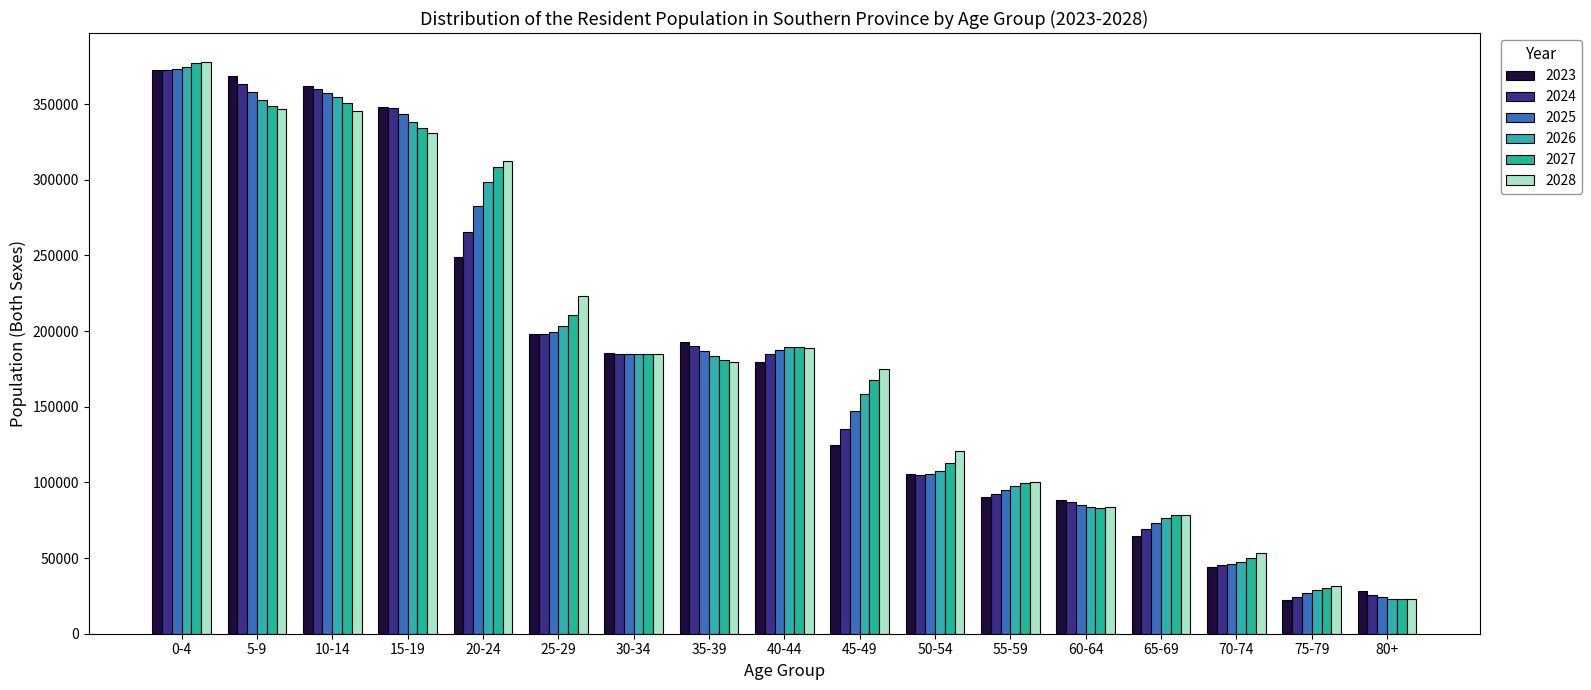

Are the bars horizontal?

No